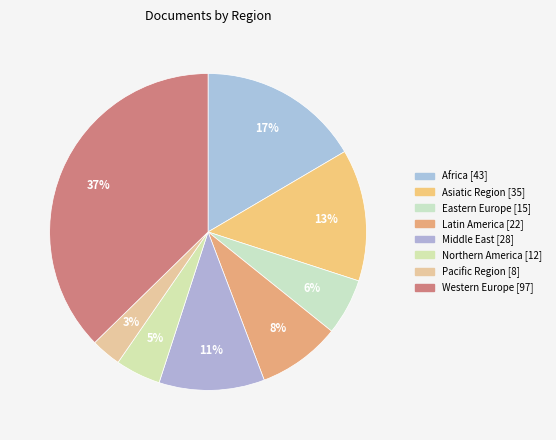

To the nearest percent, what is the difference between the Northern America and Eastern Europe slice percentages?

1%